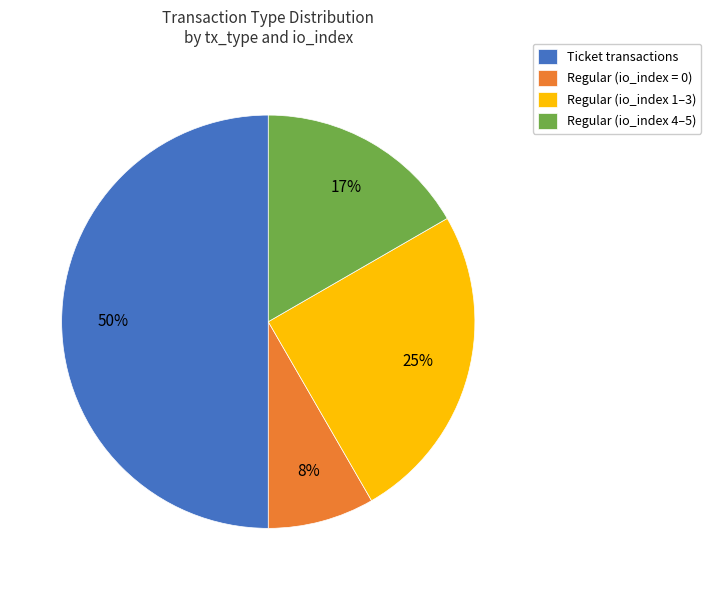

Which slice is the largest?

Ticket transactions